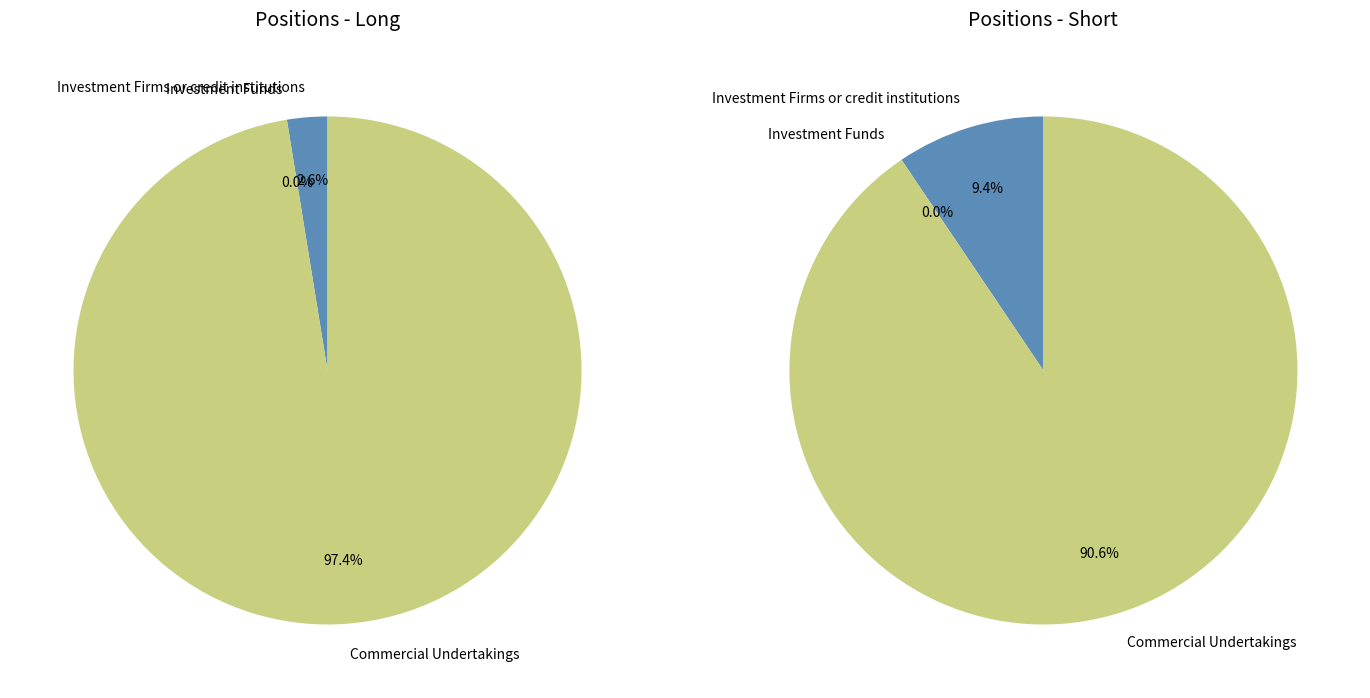

Rank the series at Investment Firms or credit institutions from highest to lowest value.

Short, Long